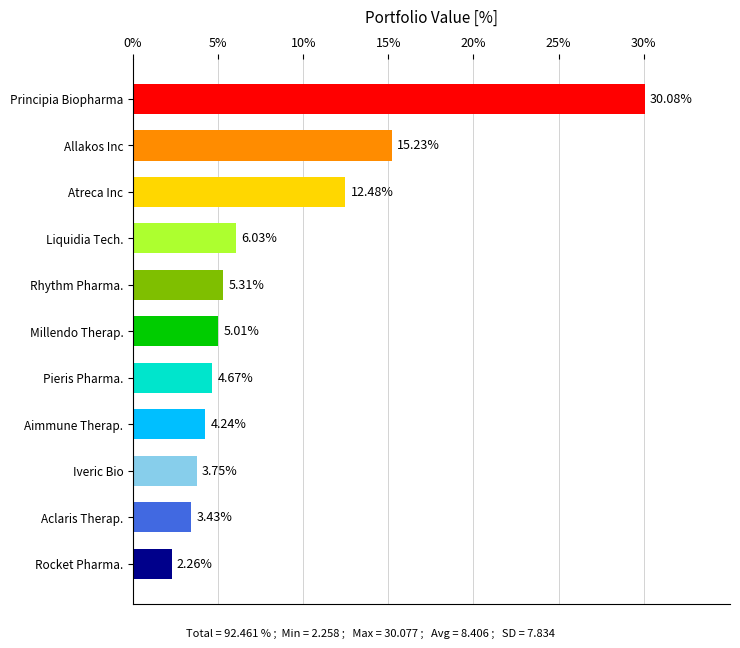

What is the average value?

8.4